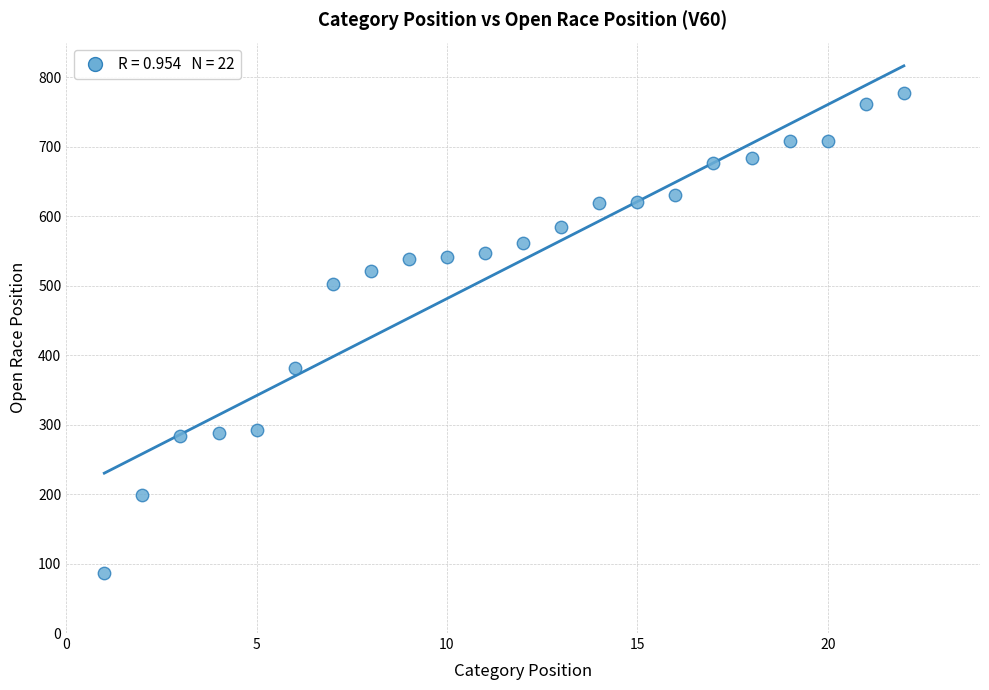

What is the range of X values (max minus min)?

21